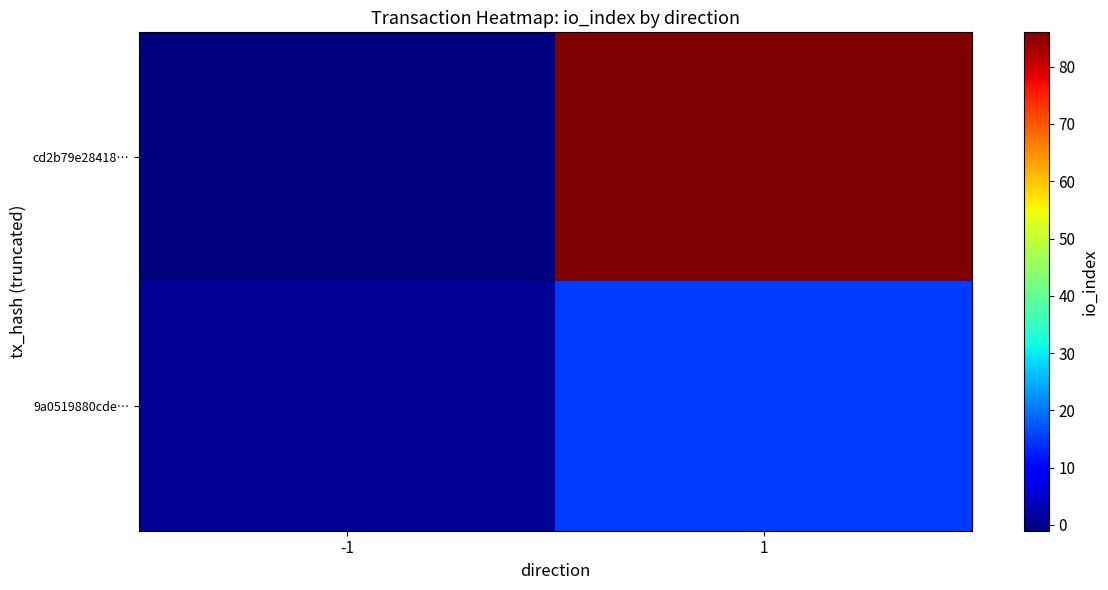

Which series has the largest total across all categories?

cd2b79e28418…